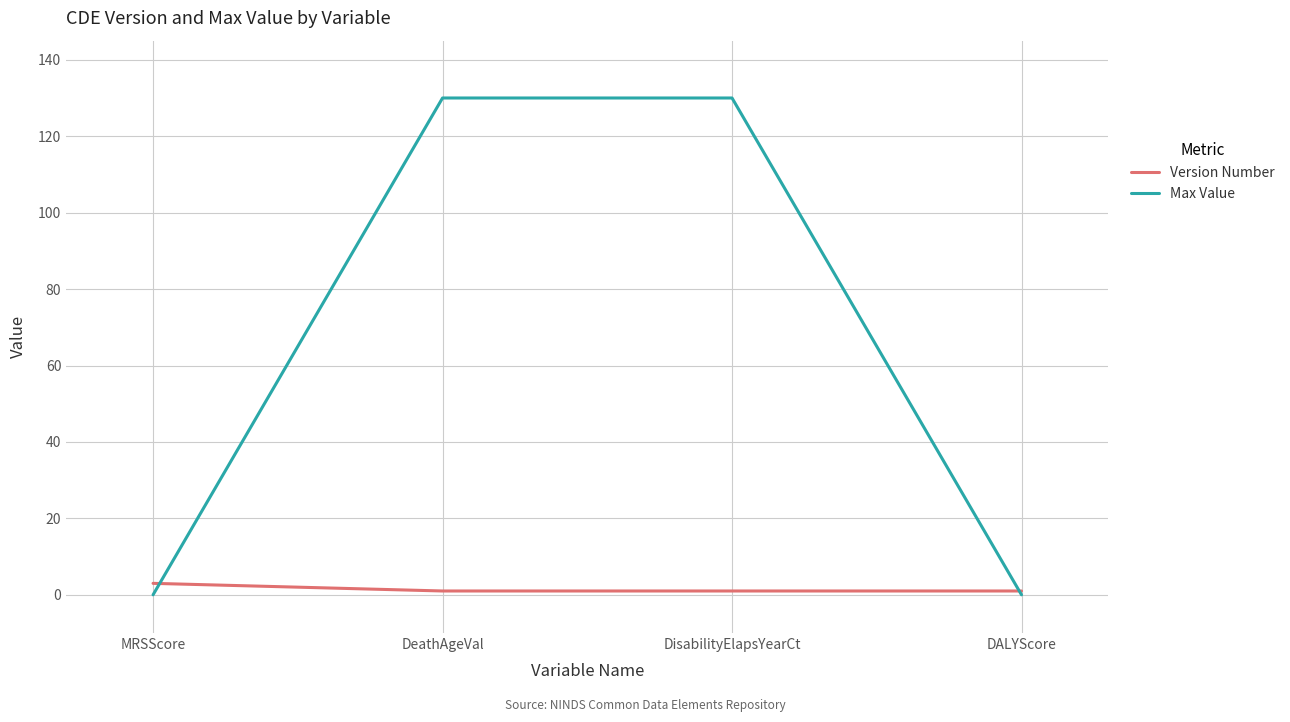

The value of Max Value at DALYScore is 0. True or false?

True